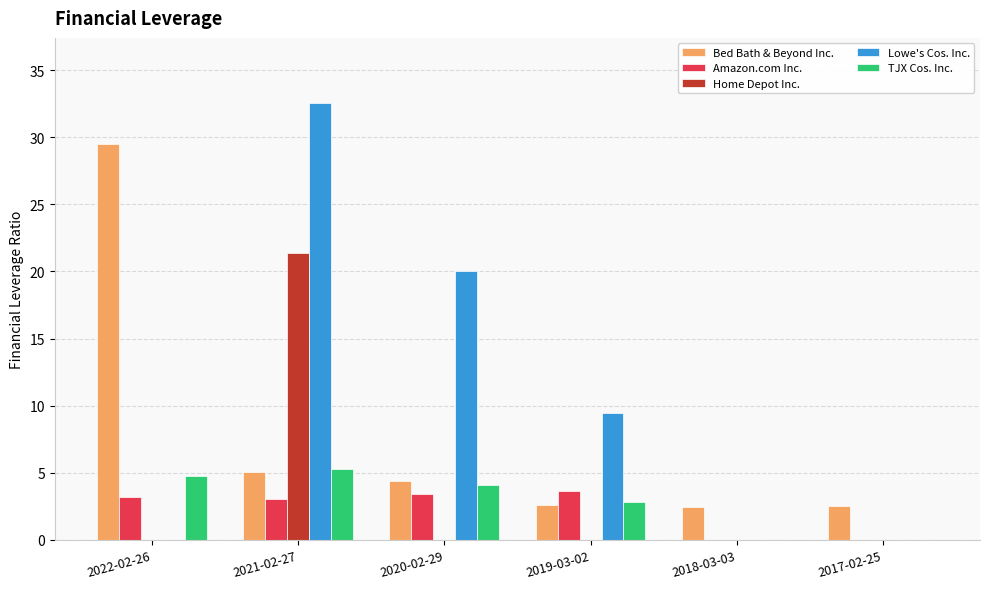

At which category is the sum across all series the highest?

2021-02-27